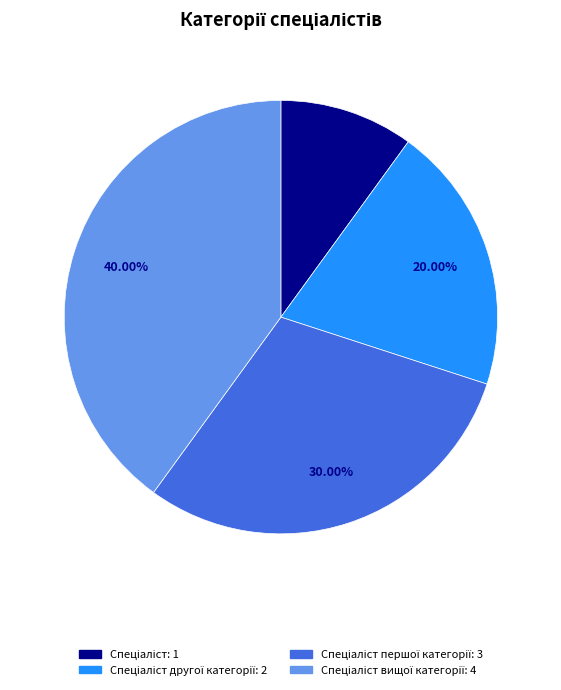

Is there a majority slice in this chart?

No